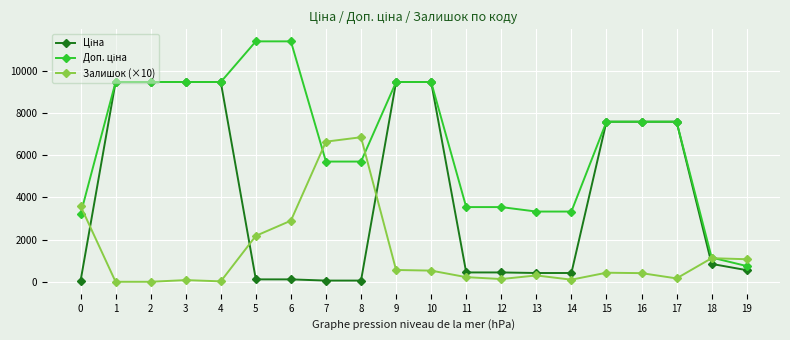

Count the number of categories in the chart.

20